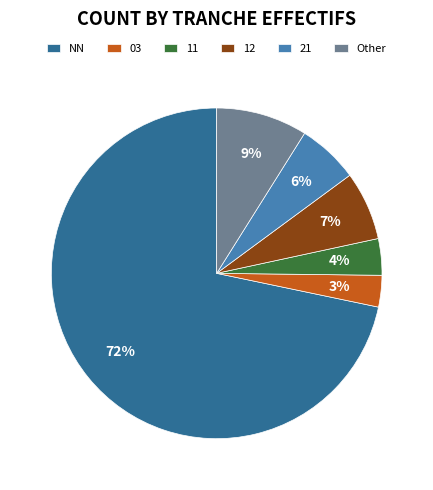

Do 12 and Other together represent more than half of the pie?

No